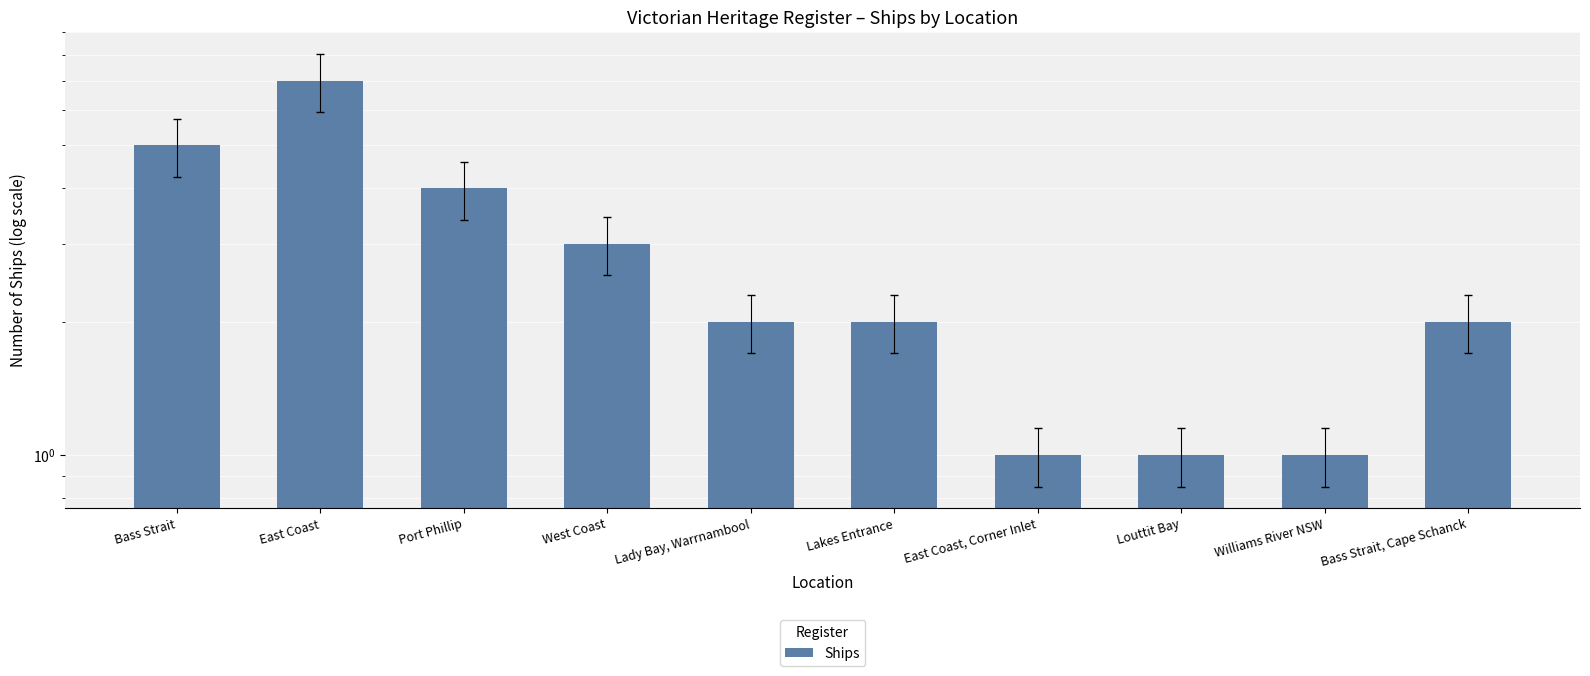

How many series are shown in this chart?

1